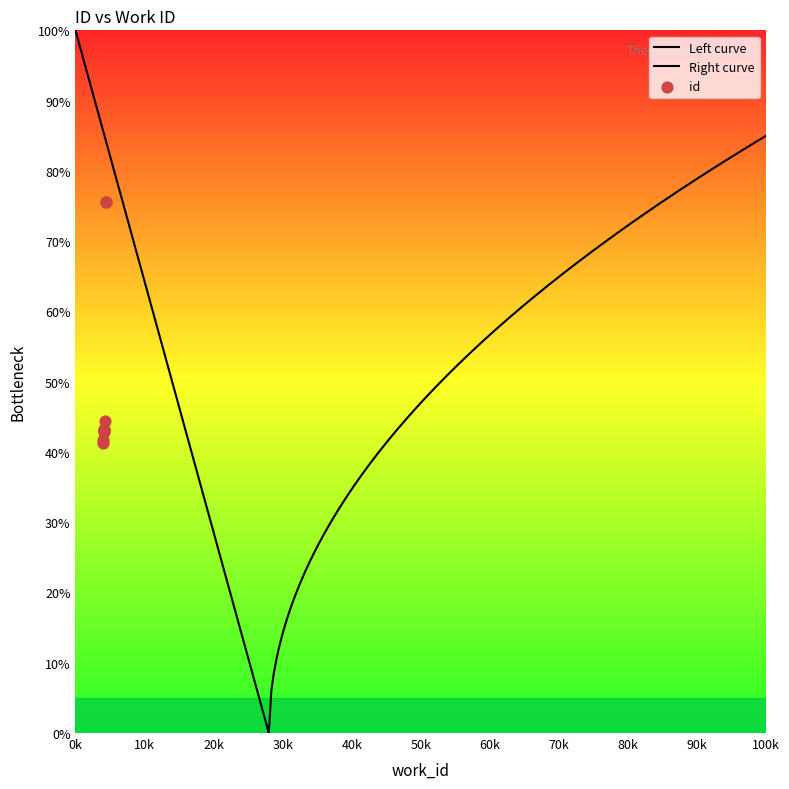

Approximately how many times larger is the value at 4020 compared to 4167?

1.0